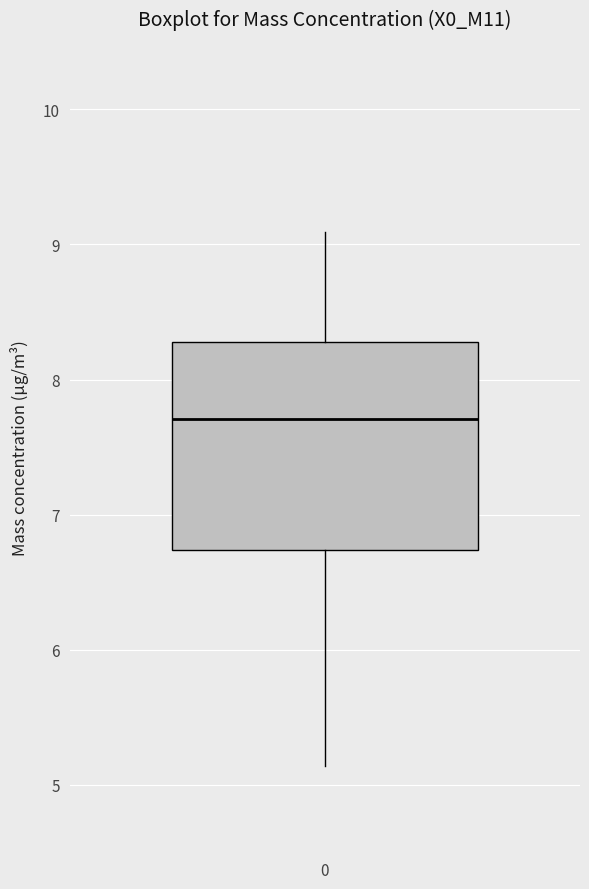

Transcribe this box plot: give where the median line is, the range the box spans, and where the two whiskers end, as read against the y-axis. The values are not printed on the chart, so give them approximately, as read against the axis.

median 7.7, box 6.7 to 8.3, whiskers 5.1 to 9.1